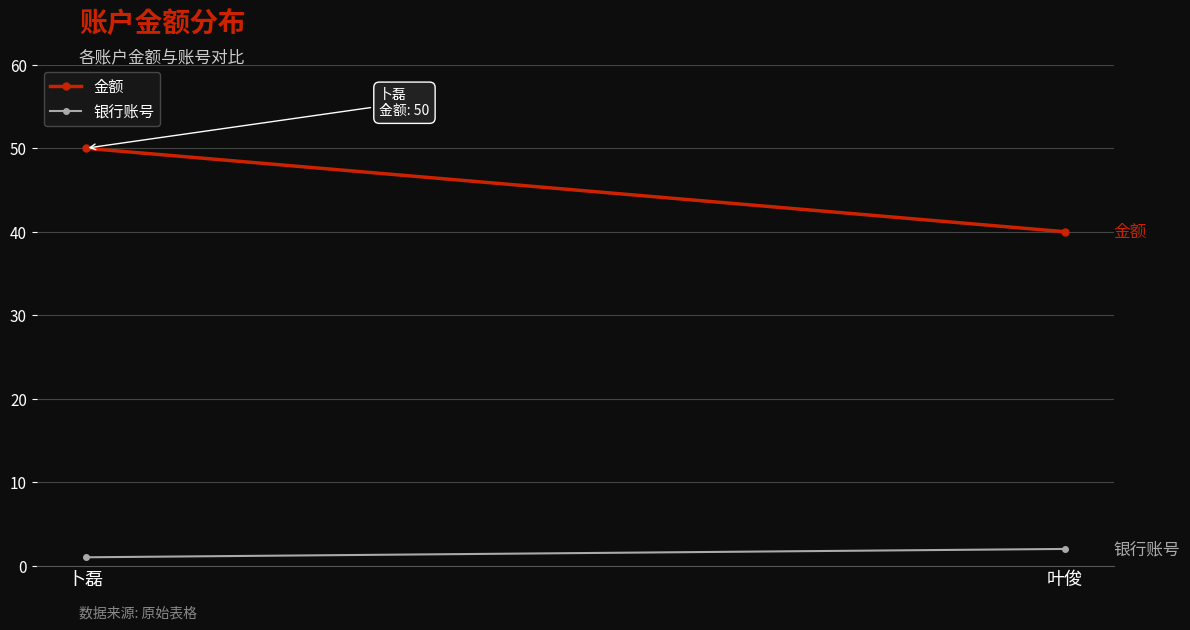

How many data points does each series have?

2